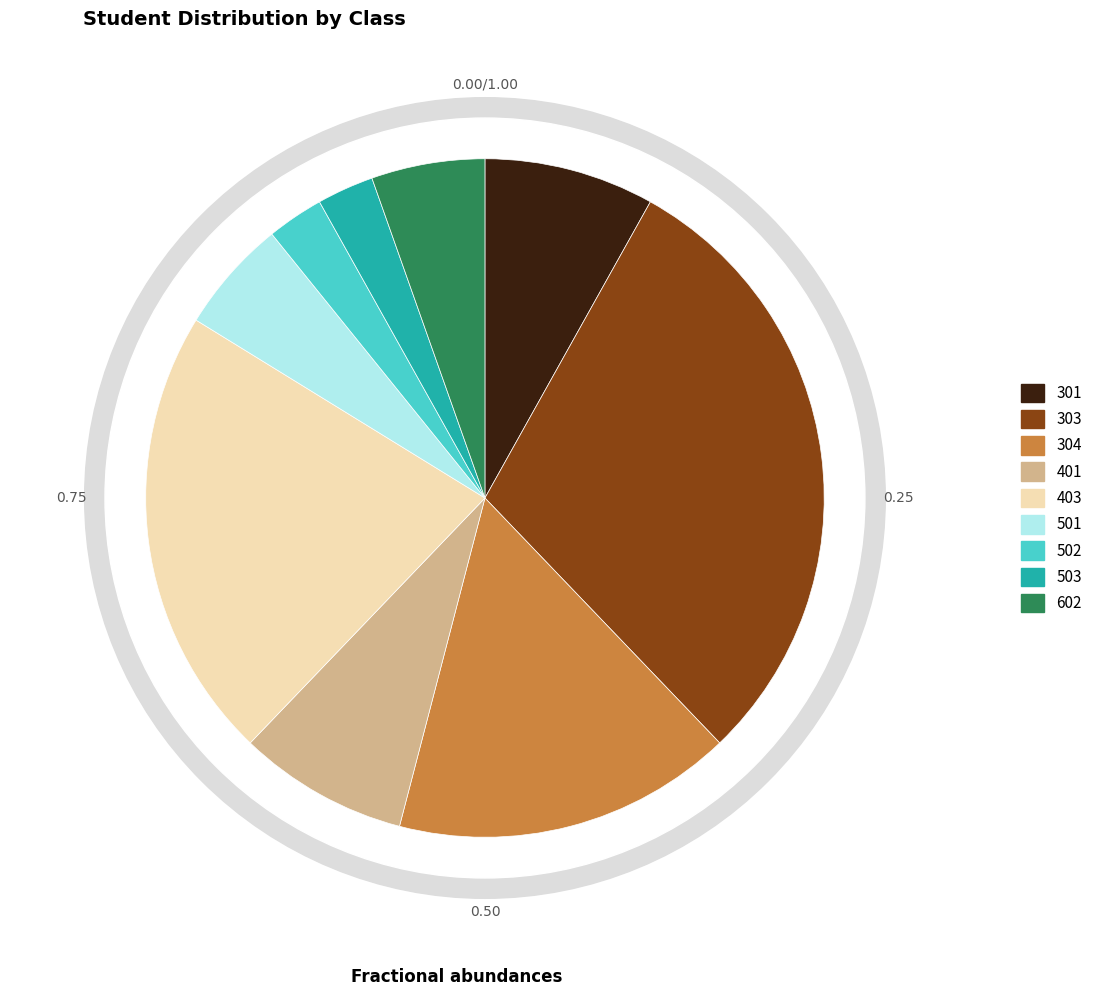

Is it true that 501 is 12% of the pie?

False